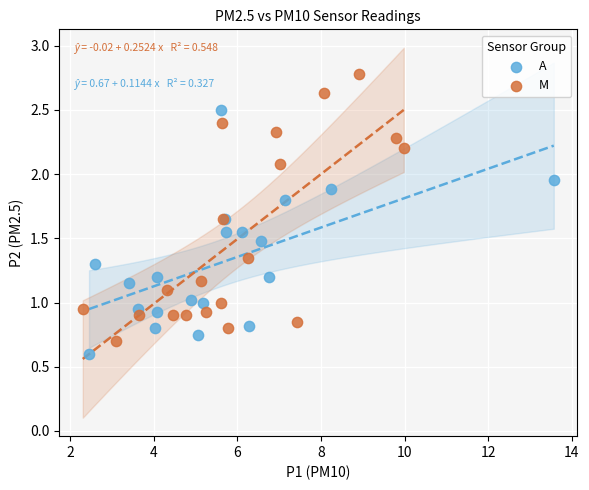

Which series has the widest spread of Y values?

M